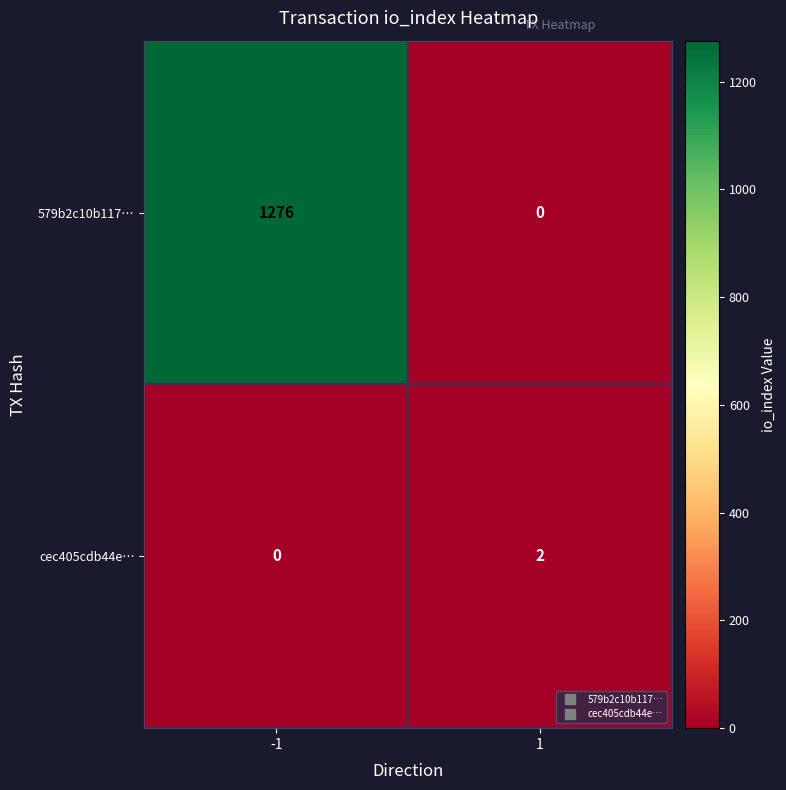

Count the number of data series in this chart.

2